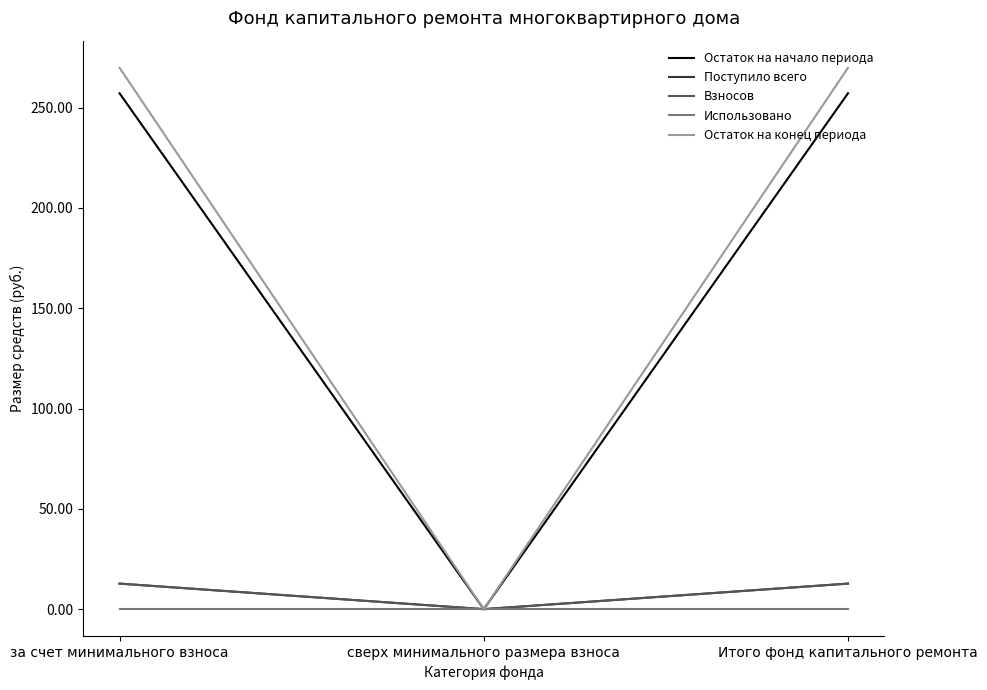

What position from the right is за счет минимального взноса?

3